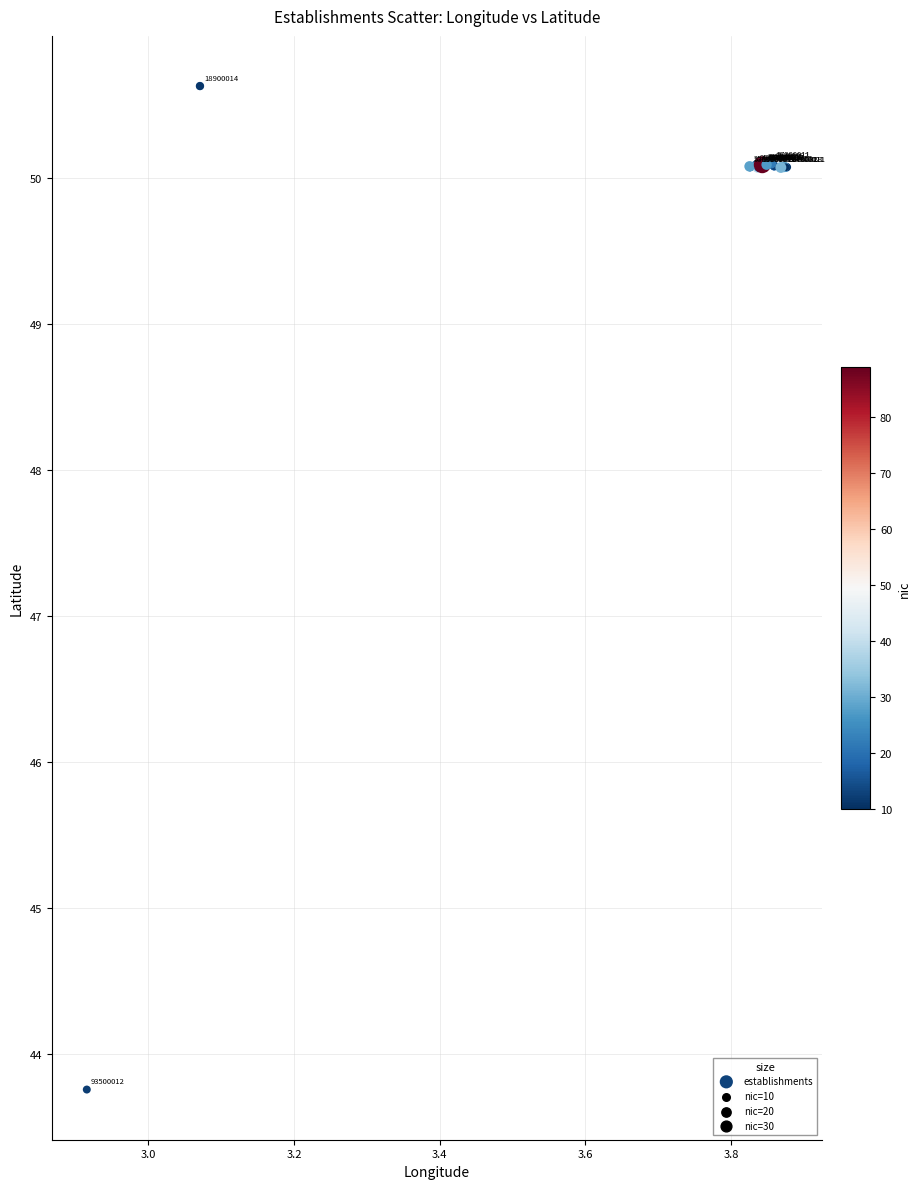

What Y value in the scatter plot is closest to 47?

50.1